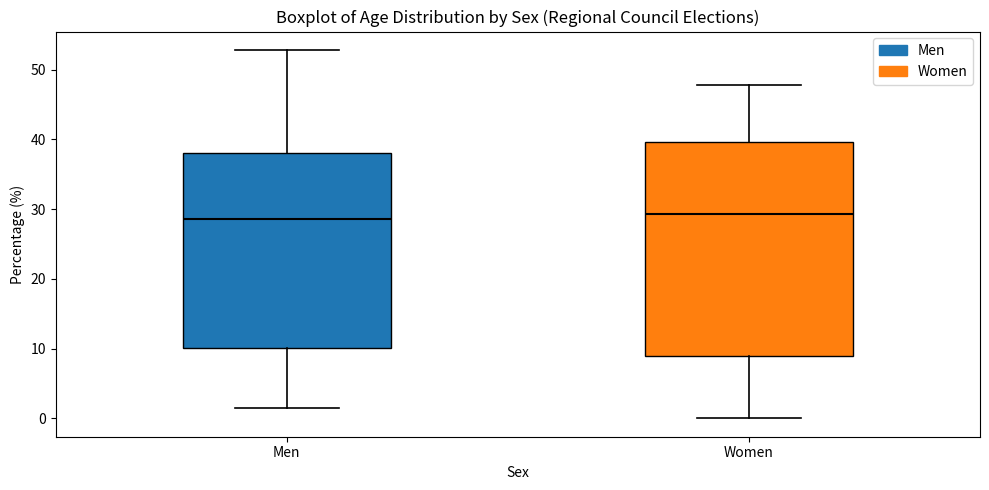

Which box is the tallest, from its lower edge to its upper edge?

Women